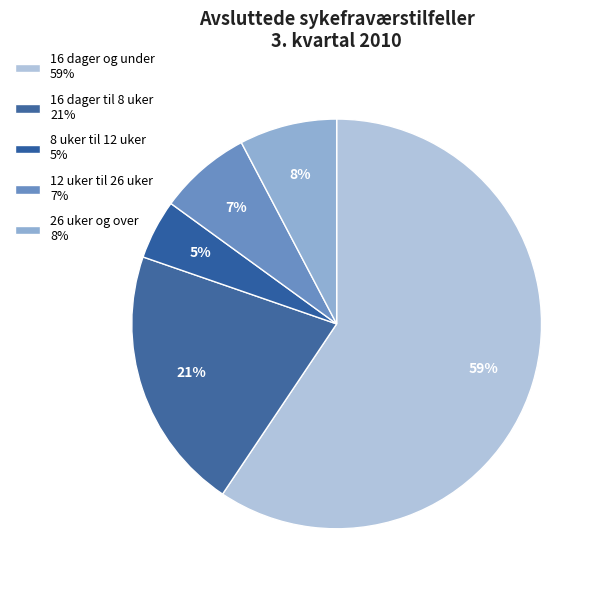

Is it true that 26 uker og over is 1% of the pie?

False